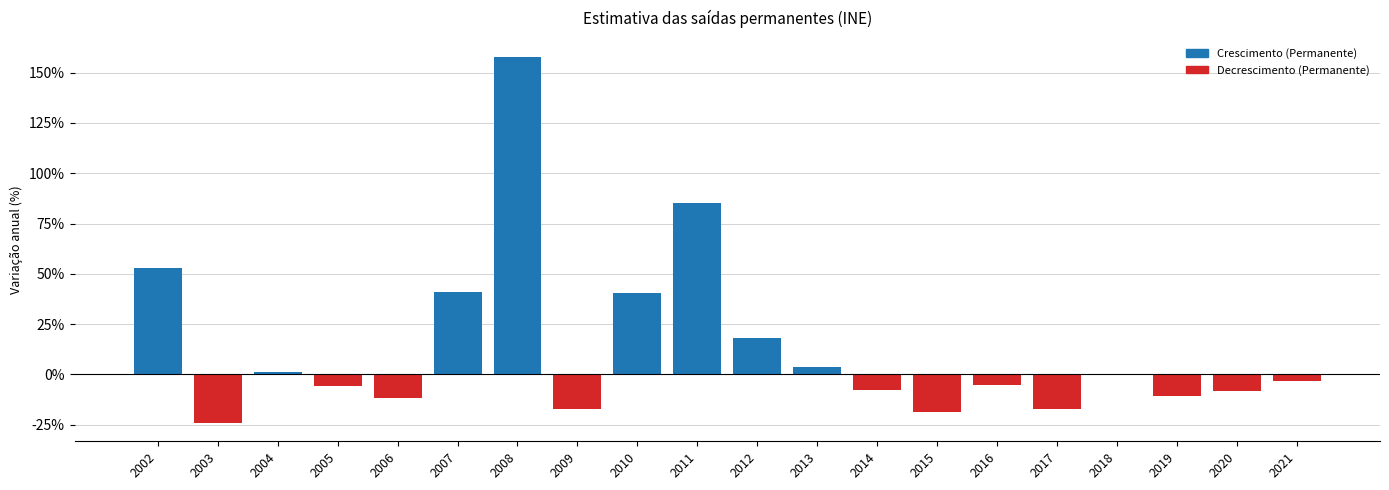

At which category does the chart reach its peak across all series?

2008